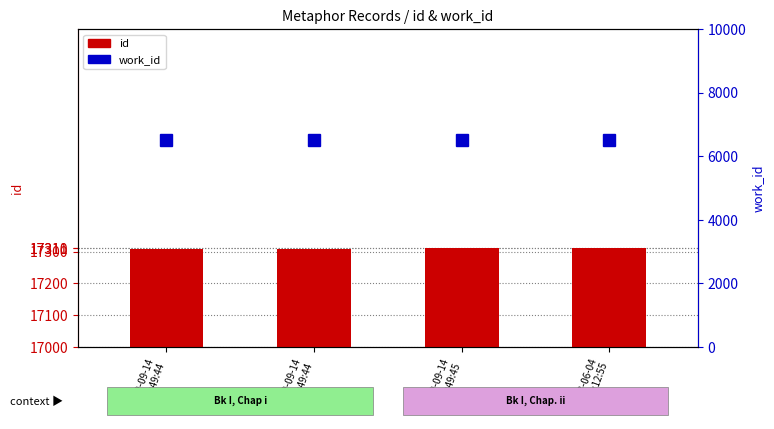

Rank the categories by id value from highest to lowest.

2013-06-04
17:12:55, 2009-09-14
19:49:45, 2009-09-14
19:49:44, 2009-09-14
19:49:44